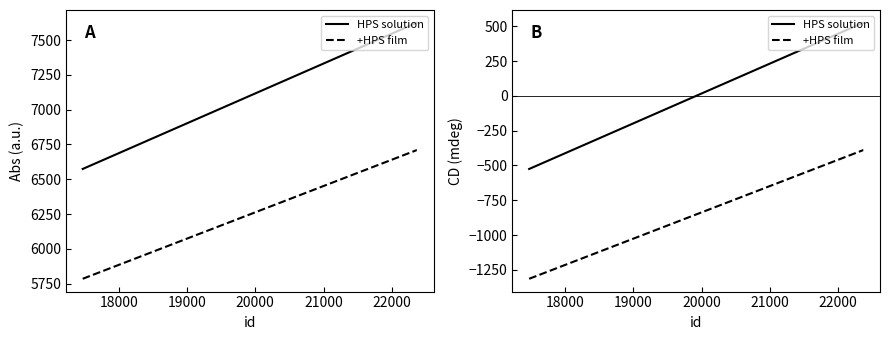

What is the maximum value for HPS solution?

525.0